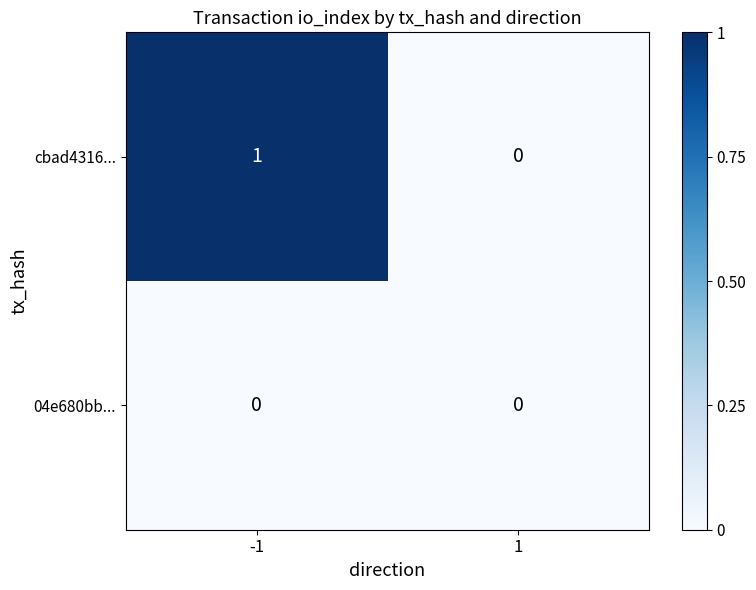

Is the value of cbad4316... at -1 greater than the value of 04e680bb... at 1?

Yes